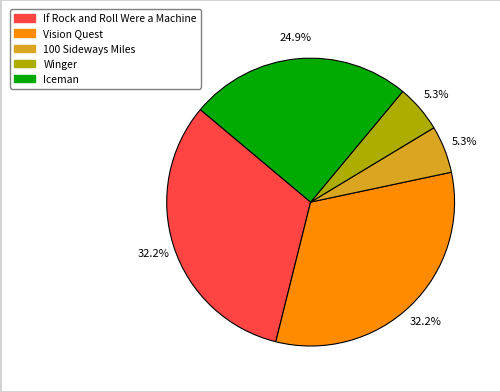

Does If Rock and Roll Were a Machine account for over 50% of the chart?

No